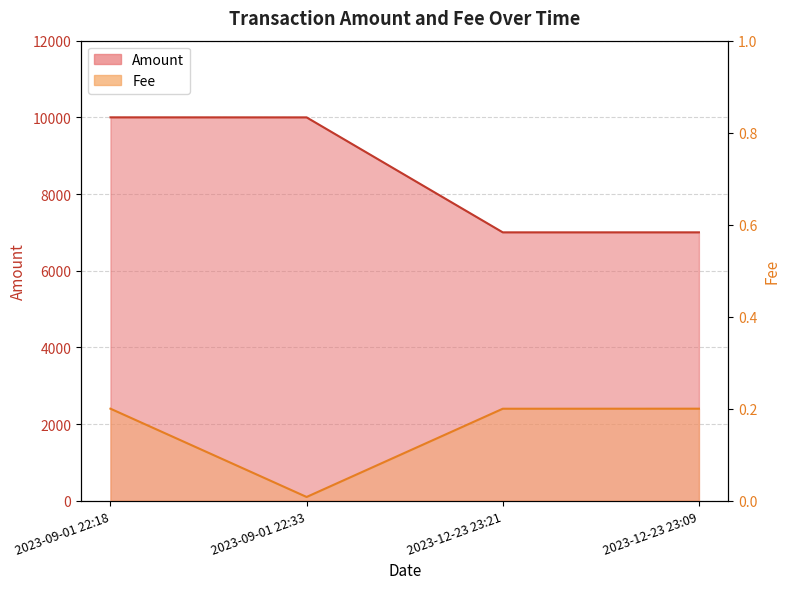

Reading left to right, extract all data points from this chart.

10000.0	9999.0	6999.8	7000.0